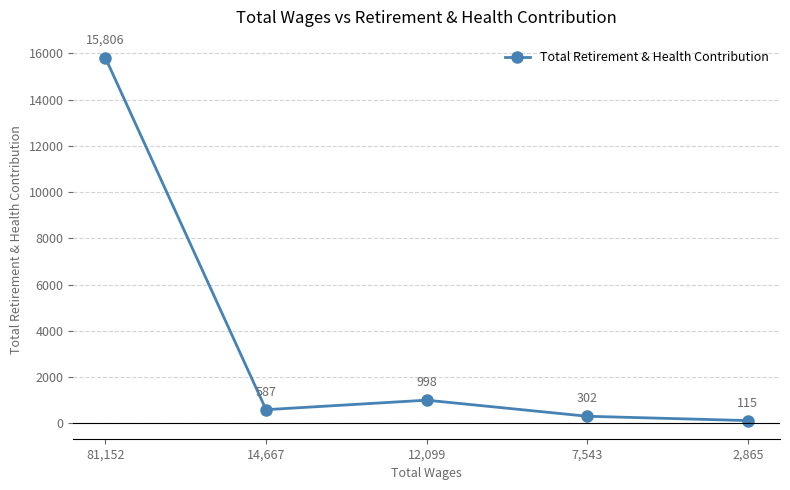

True or false: there are more than 1 points higher than both neighbors.

False